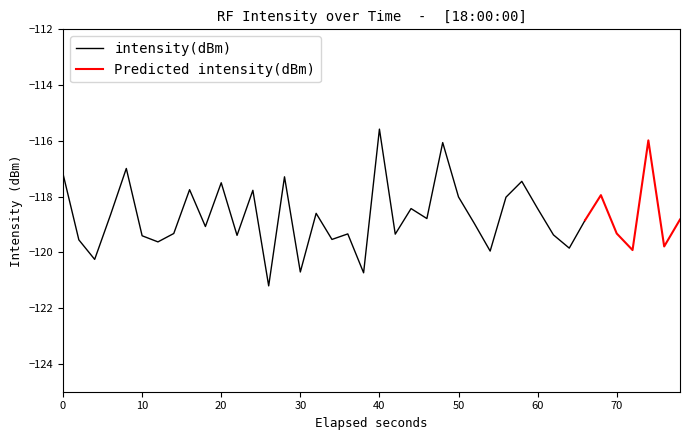

The value at 17 is -37.4. True or false?

False